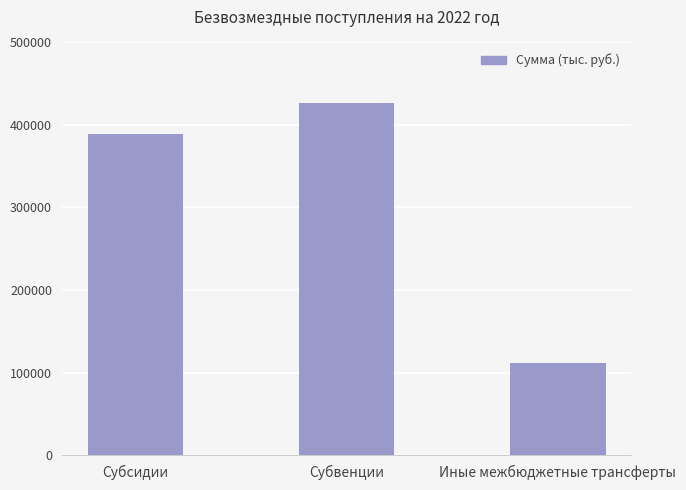

Reading left to right, transcribe all the data shown in this chart.

Субсидии=389020.0	Субвенции=426725.5	Иные межбюджетные трансферты=111483.6